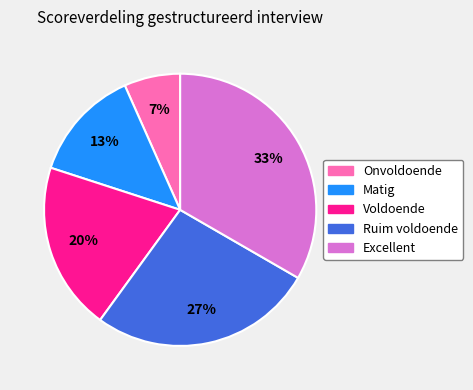

Does Ruim voldoende account for over 50% of the chart?

No